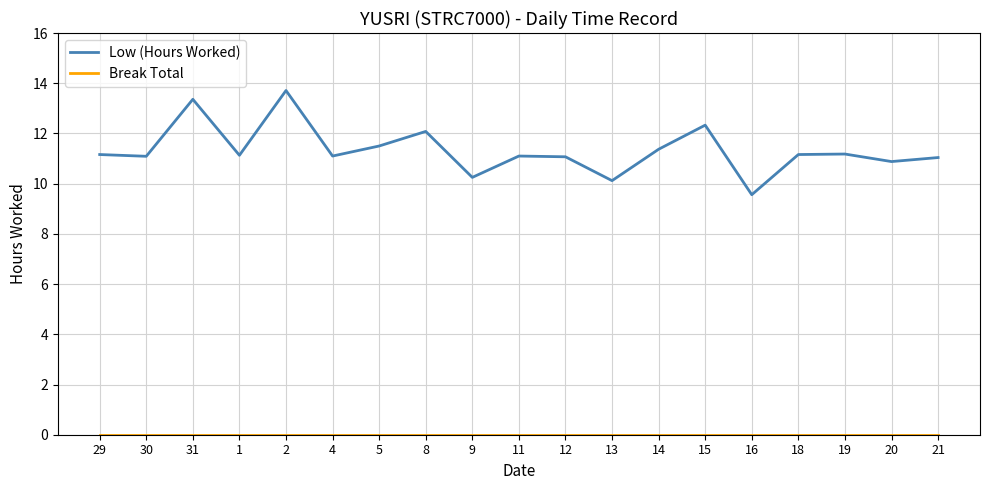

What is the minimum value for Low (Hours Worked)?

9.6